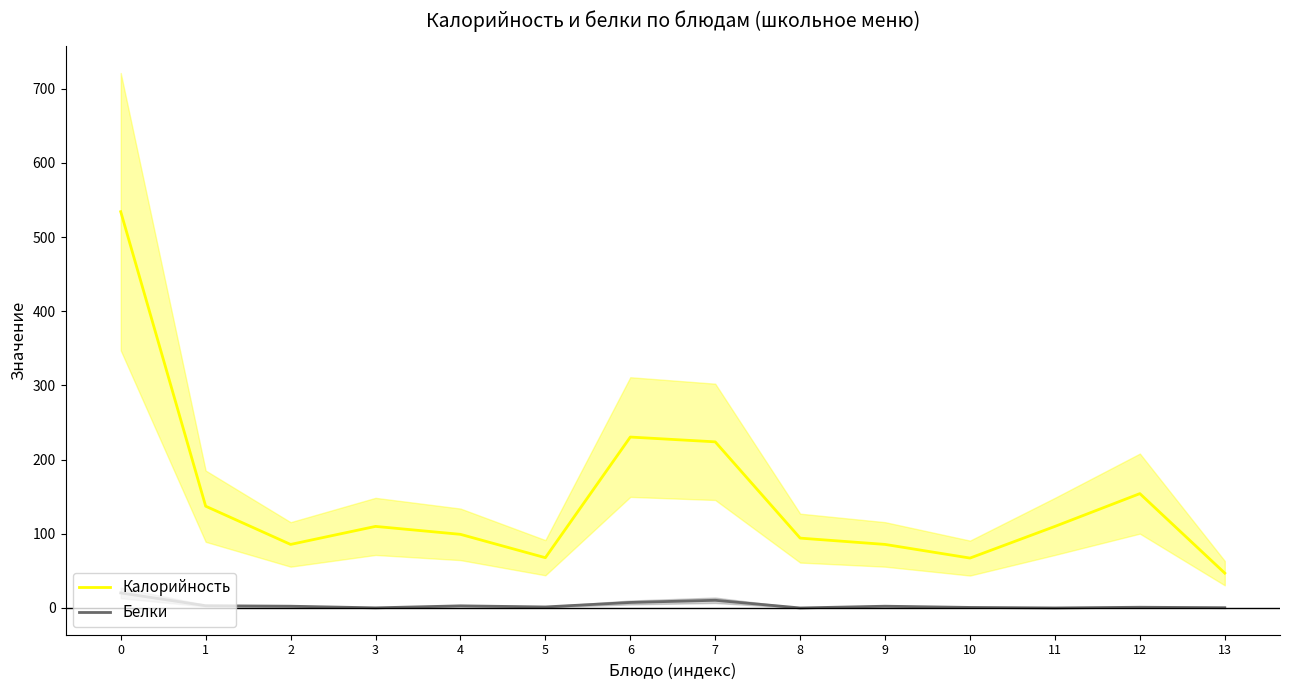

Read the Калорийность value at 6.

230.4